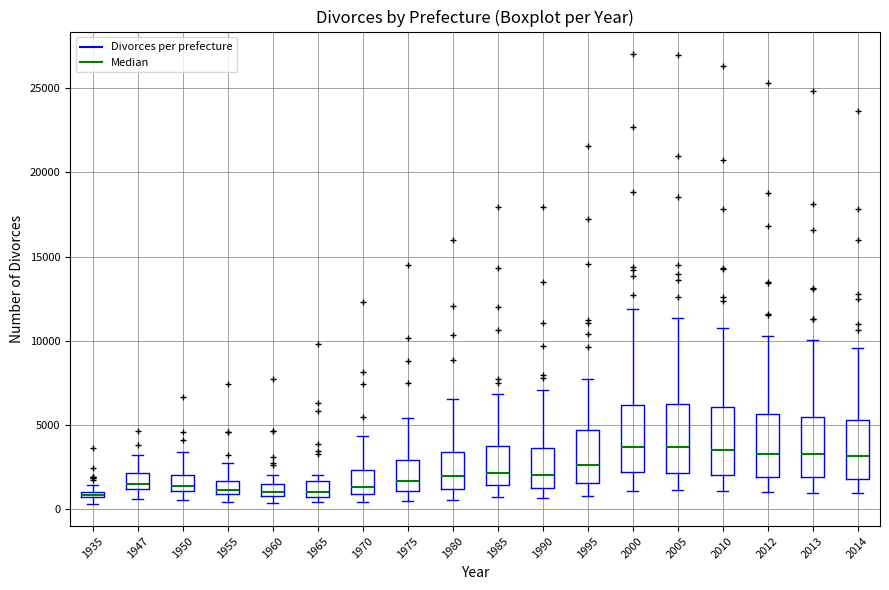

Where does the median line of the box at x = 1995 sit on the y-axis? The values are not printed on the chart, so give them approximately, as read against the axis.

2500